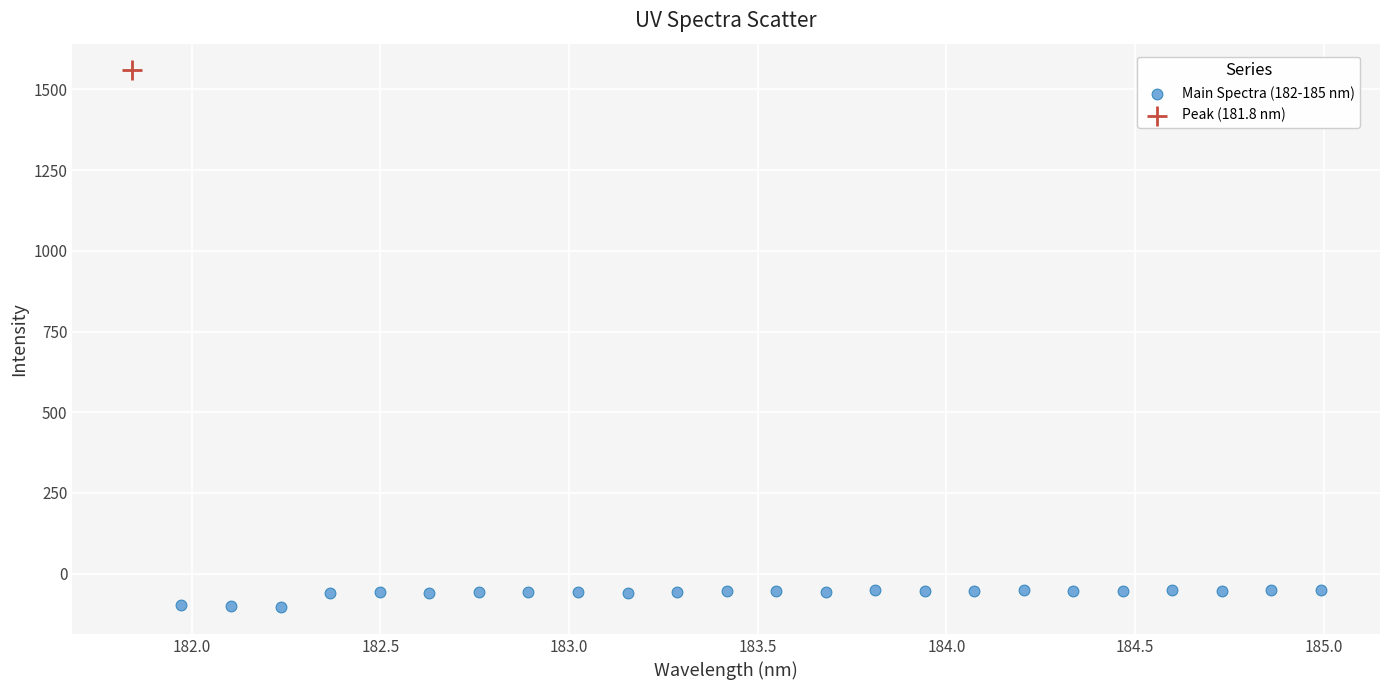

What are all the series names shown in the legend?

Main Spectra (182-185 nm), Peak (181.8 nm)